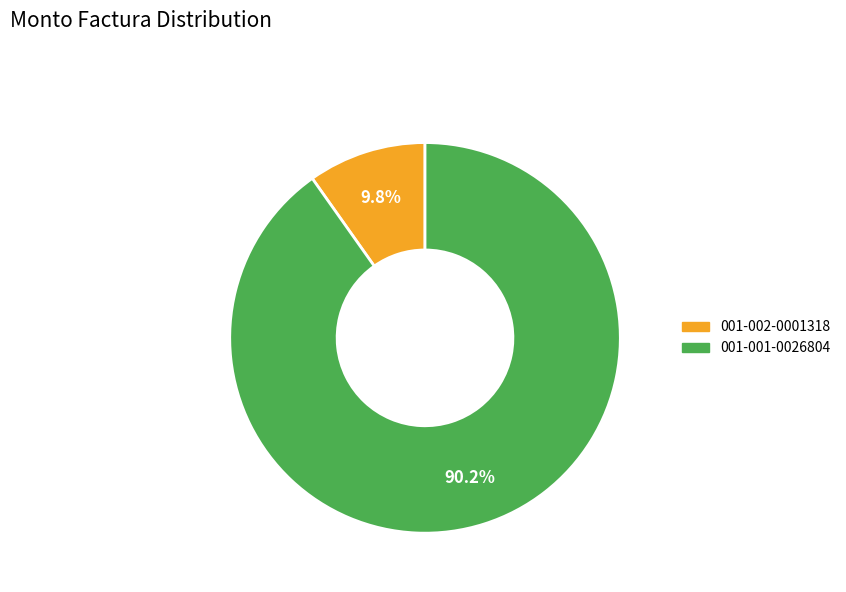

Do 001-002-0001318 and 001-001-0026804 together represent more than half of the pie?

Yes